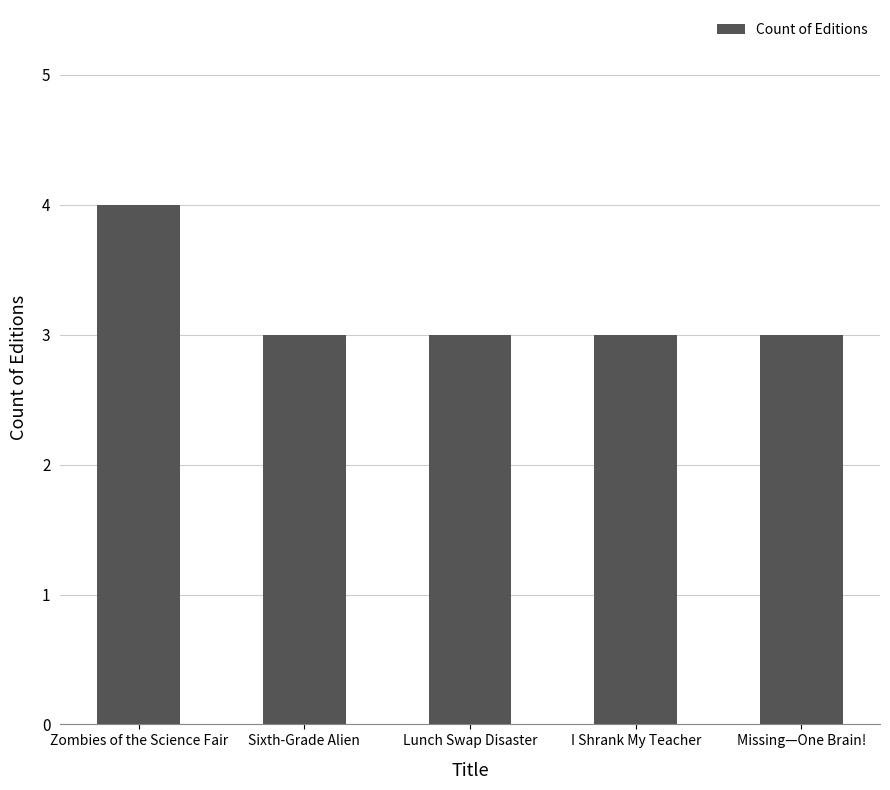

What is the average value?

3